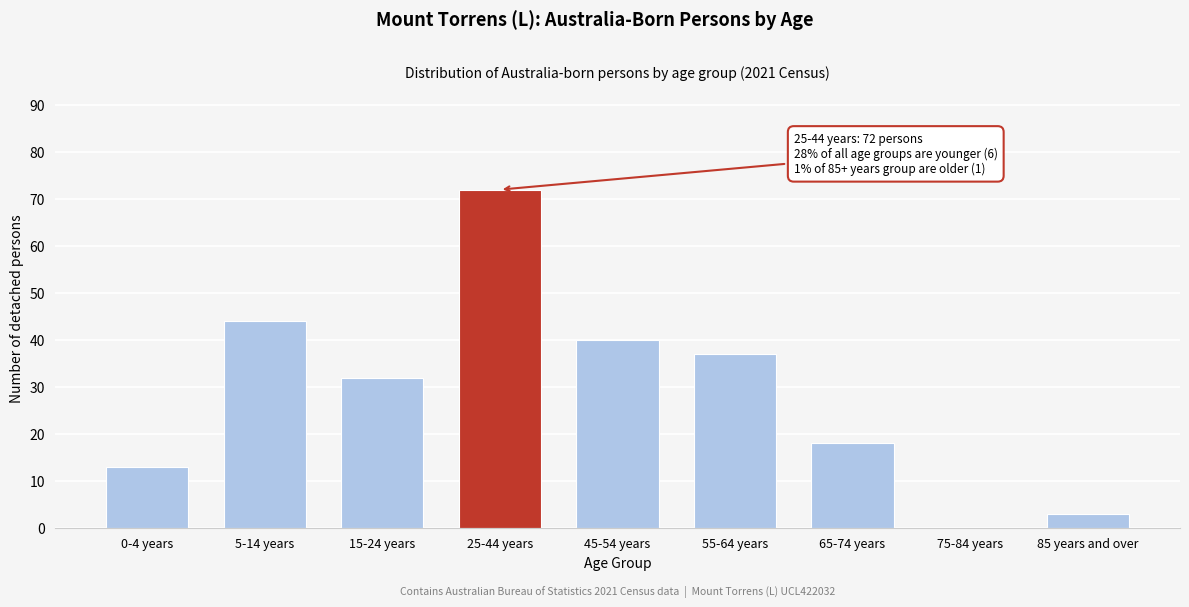

Reading left to right, what are all the values shown in this chart?

0-4 years=13	5-14 years=44	15-24 years=32	25-44 years=72	45-54 years=40	55-64 years=37	65-74 years=18	75-84 years=0	85 years and over=3